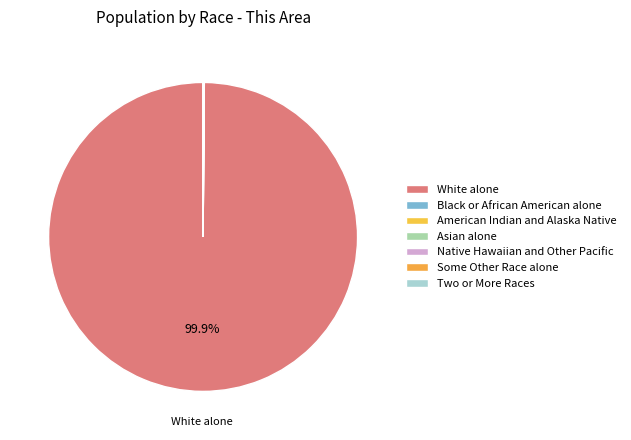

Which category has the smallest portion of the pie?

Native Hawaiian and Other Pacific